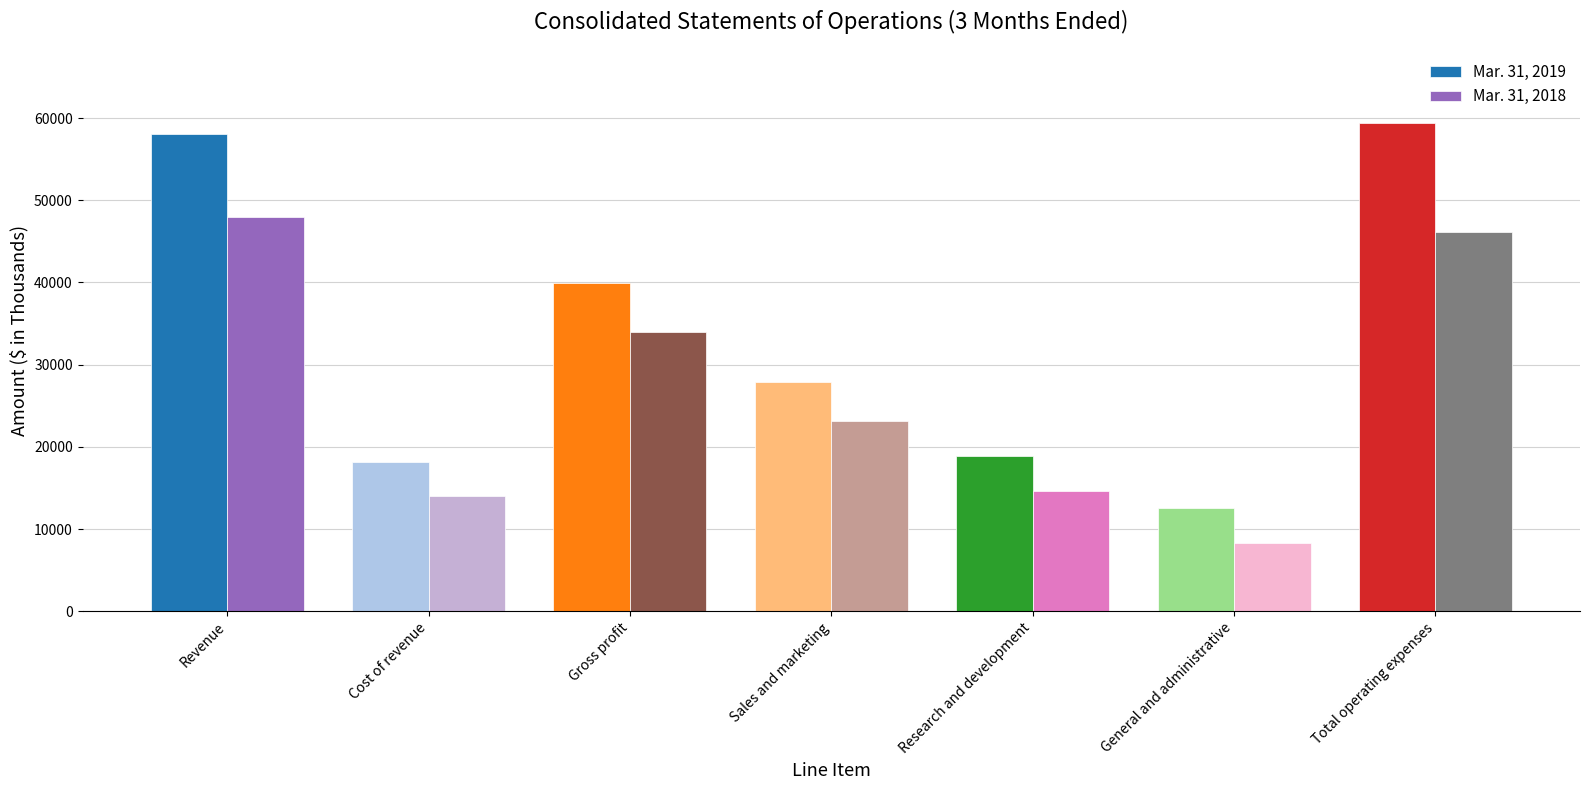

List the series in order of their peak value, lowest first.

Mar. 31, 2018, Mar. 31, 2019